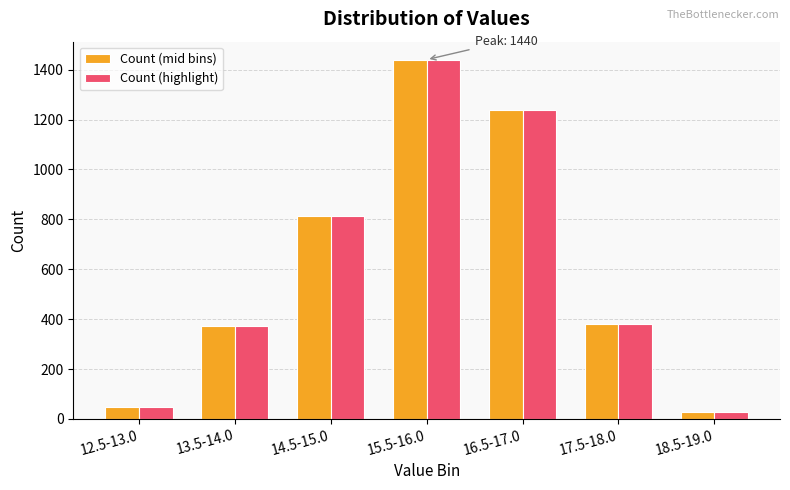

At which label does Count (mid bins) reach its peak?

15.5-16.0